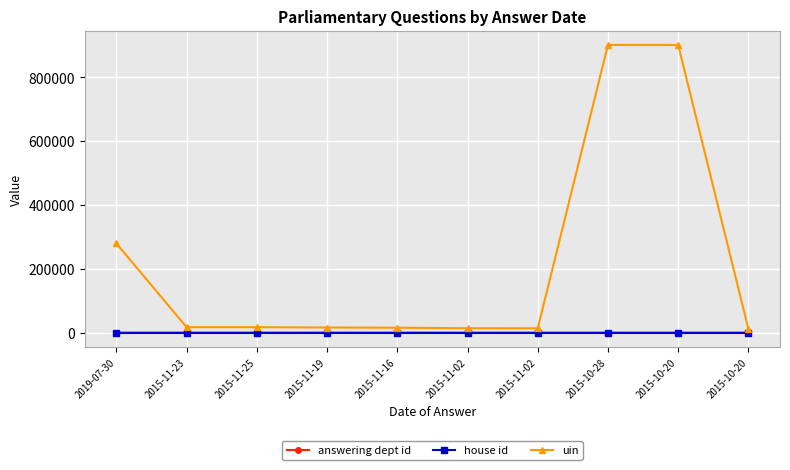

Which series has the widest spread of values?

uin